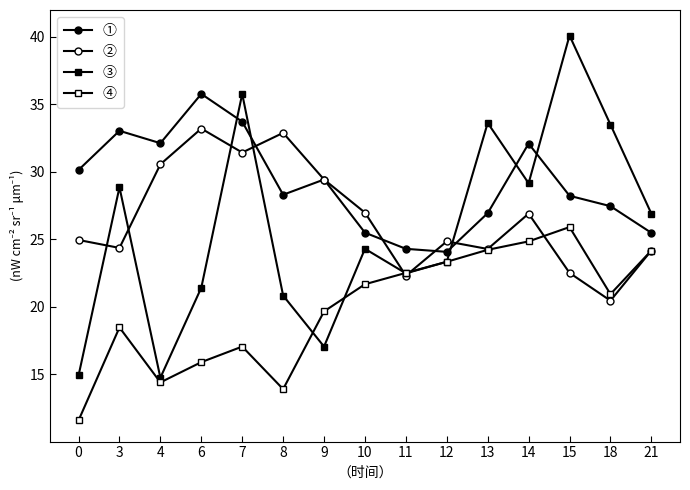

In ③, how many points are lower than both neighbors (excluding endpoints)?

4